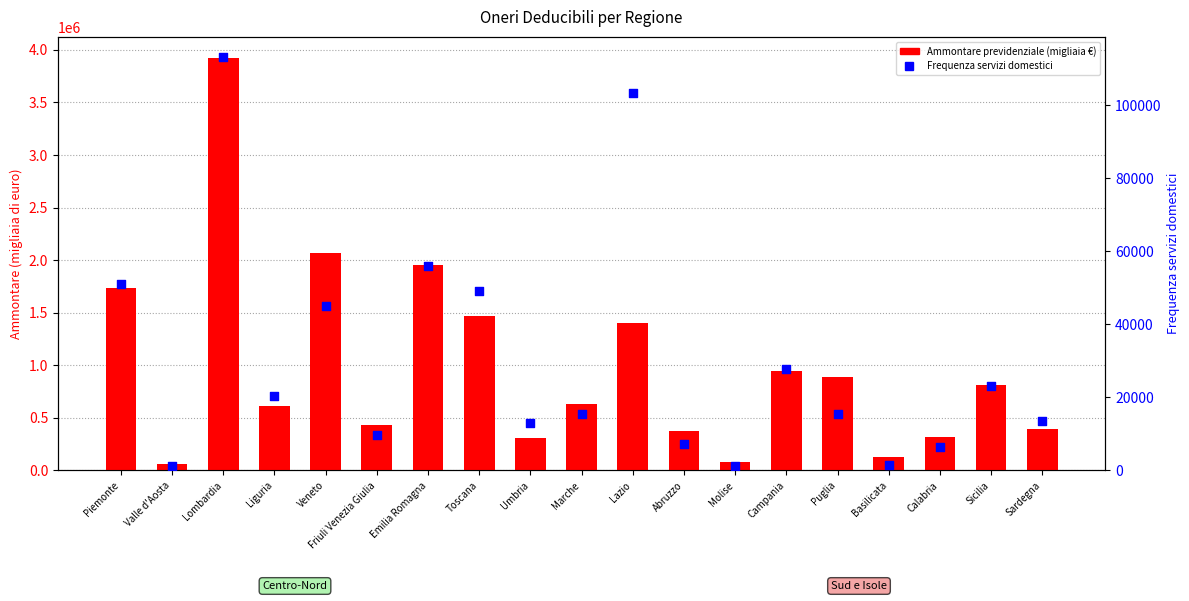

What are all the series names shown in the legend?

Ammontare previdenziale, Frequenza servizi domestici